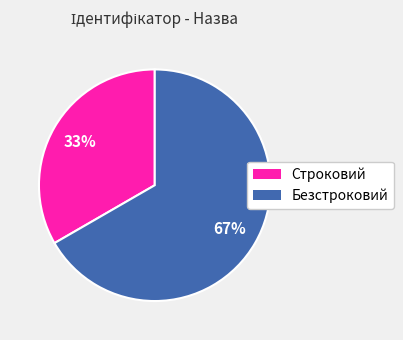

How many slices are in this pie chart?

2